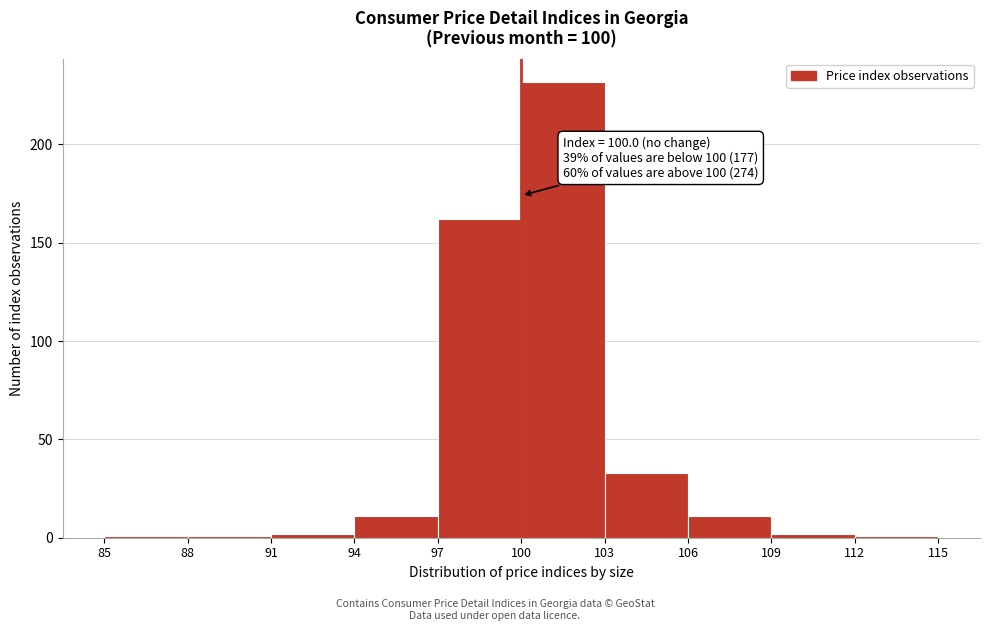

Over which range of the x-axis is the bar tallest?

100 to 103